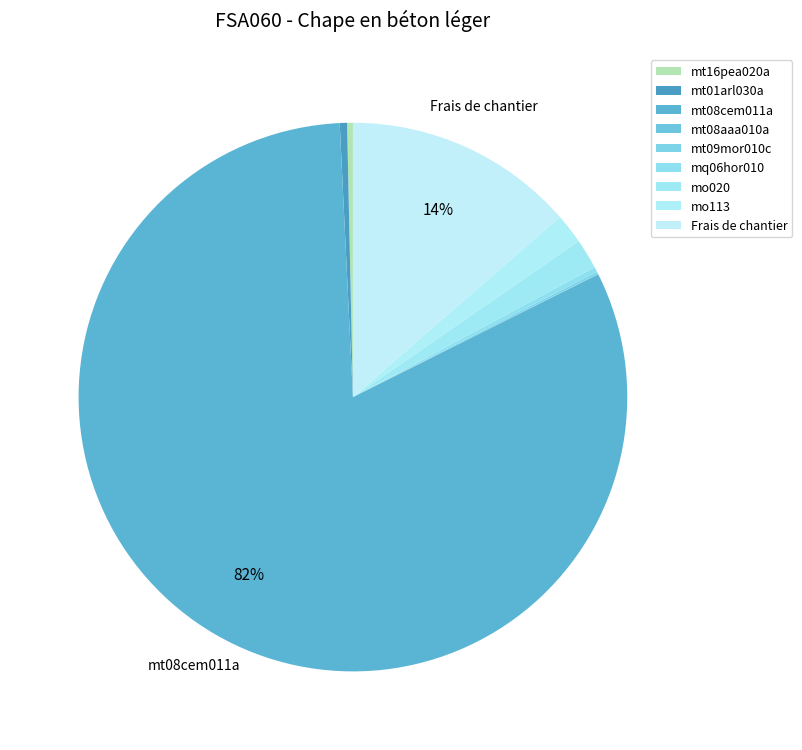

What is the change in value from mt16pea020a to Frais de chantier?

+1.9